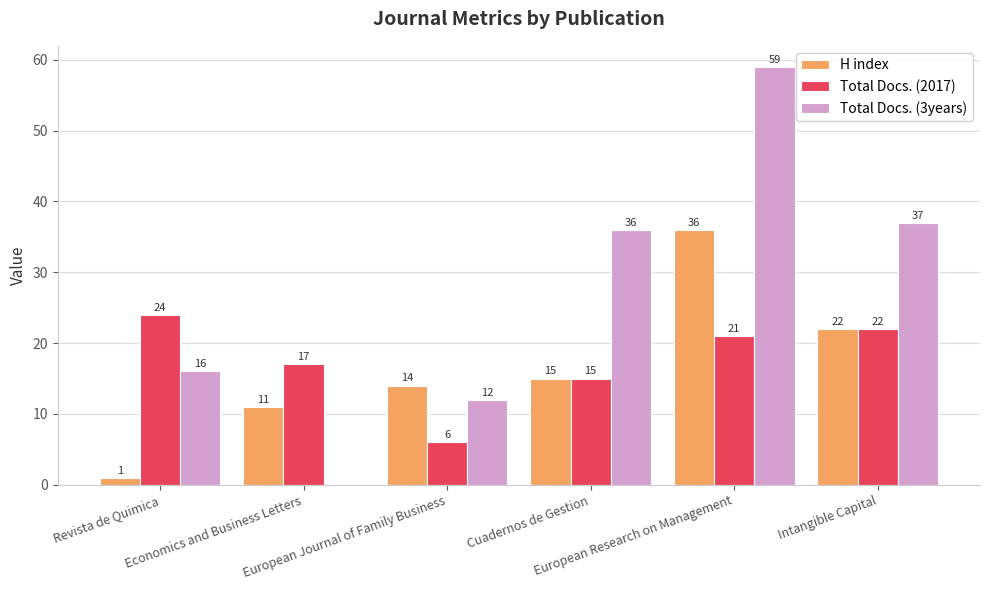

Is the value of Total Docs. (3years) at European Journal of Family Business greater than the value of Total Docs. (2017) at European Journal of Family Business?

Yes